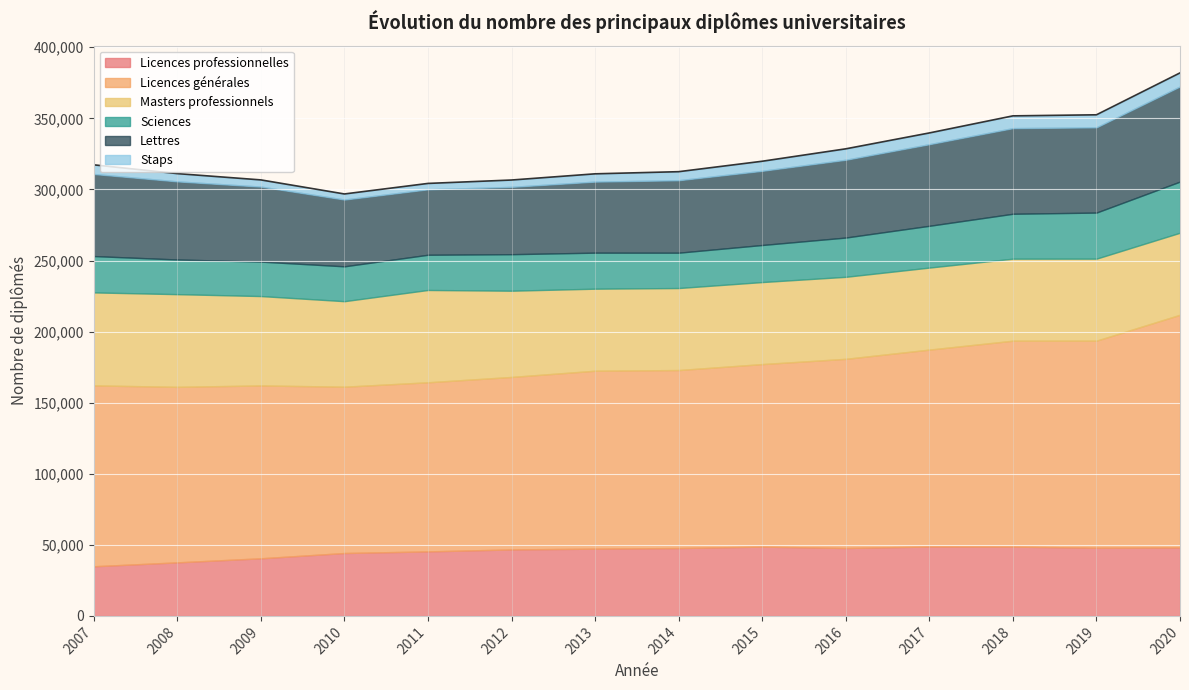

What is the sum of the Staps values at 2020 and 2018?

18146